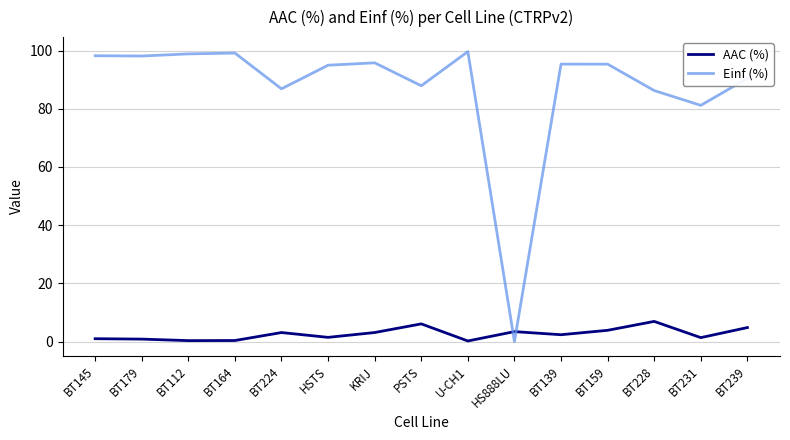

True or false: Einf (%) and AAC (%) cross at least once.

True